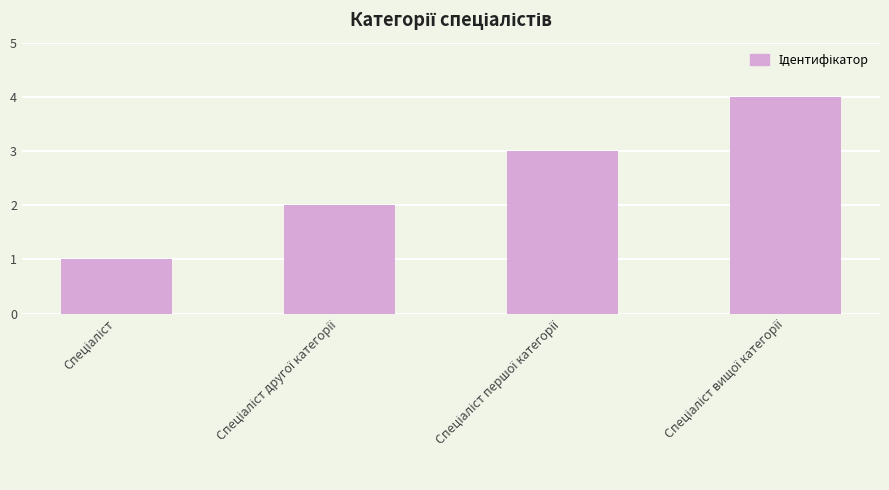

What is the greatest value displayed?

4